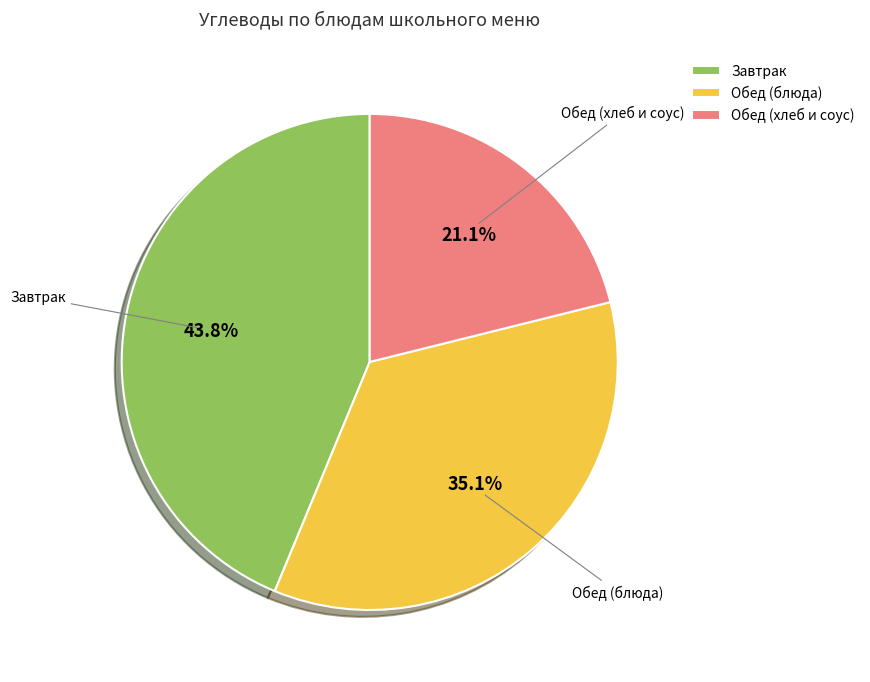

What is the largest slice in the pie chart?

Завтрак